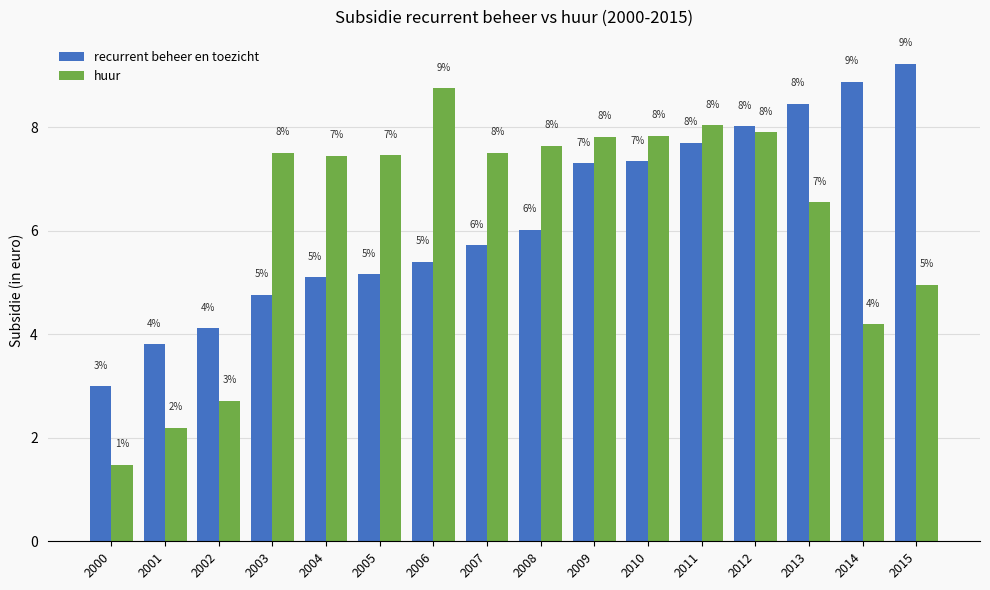

At which category is the sum across all series the highest?

2012